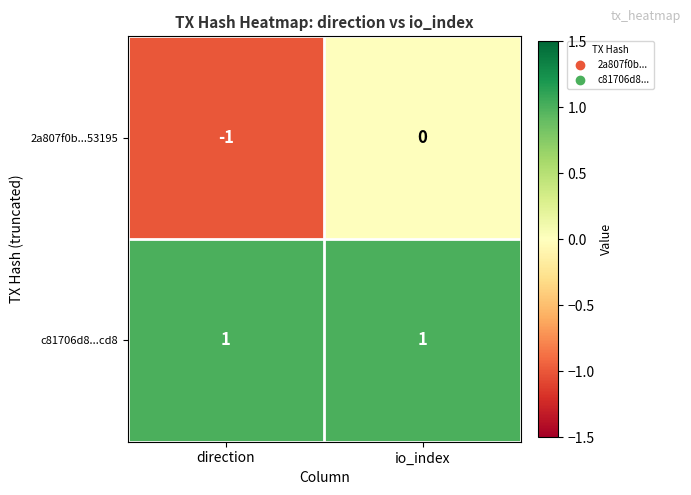

What is the total value across all series at io_index?

1